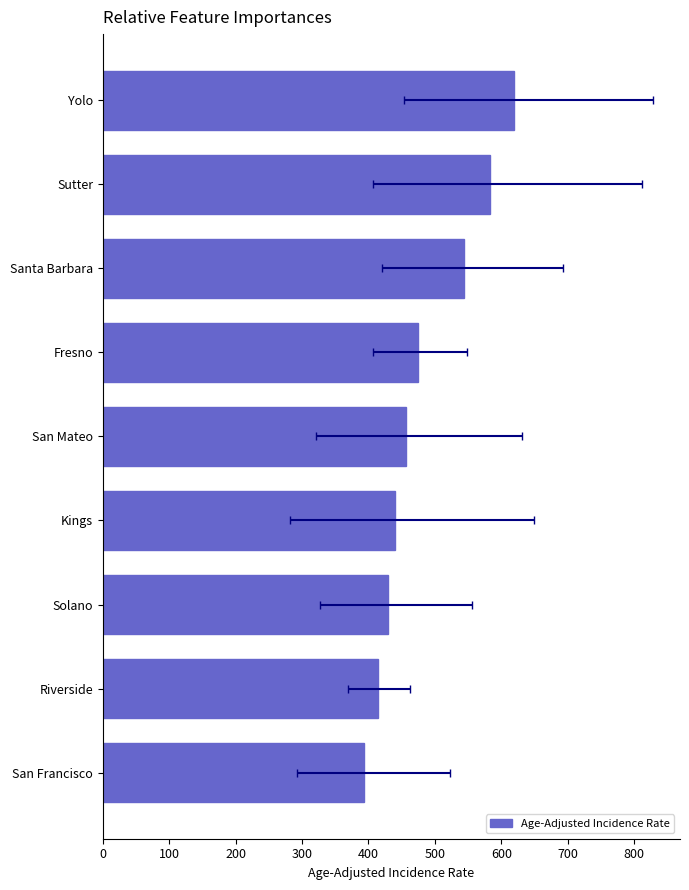

The chart shows a value of 414.3 at Riverside. True or false?

True